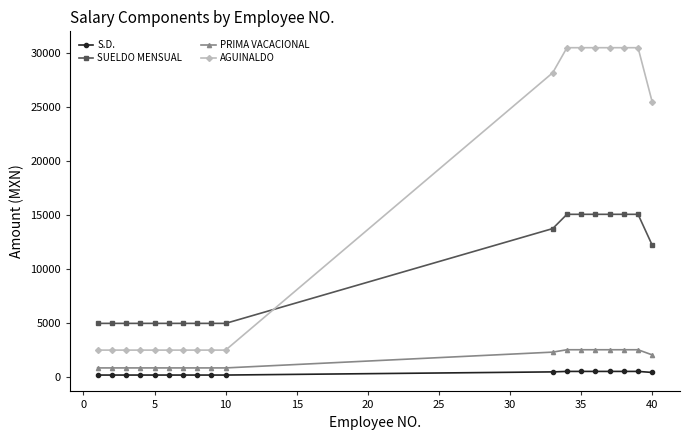

Which series has the largest total across all categories?

AGUINALDO